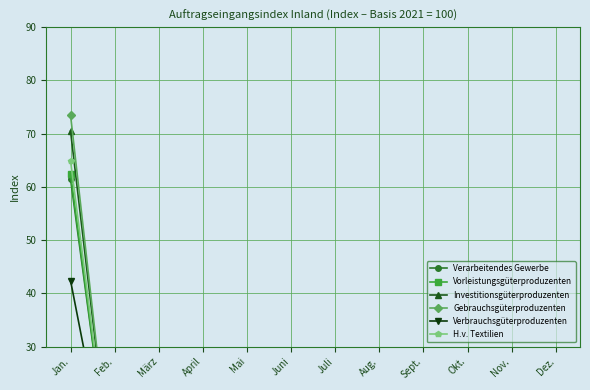

Does the chart have visible grid lines?

Yes